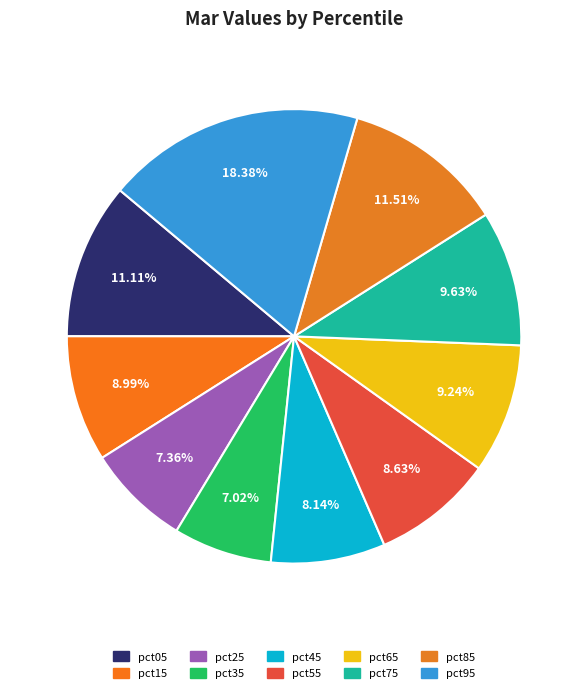

Between pct75 and pct05, which is larger?

pct05